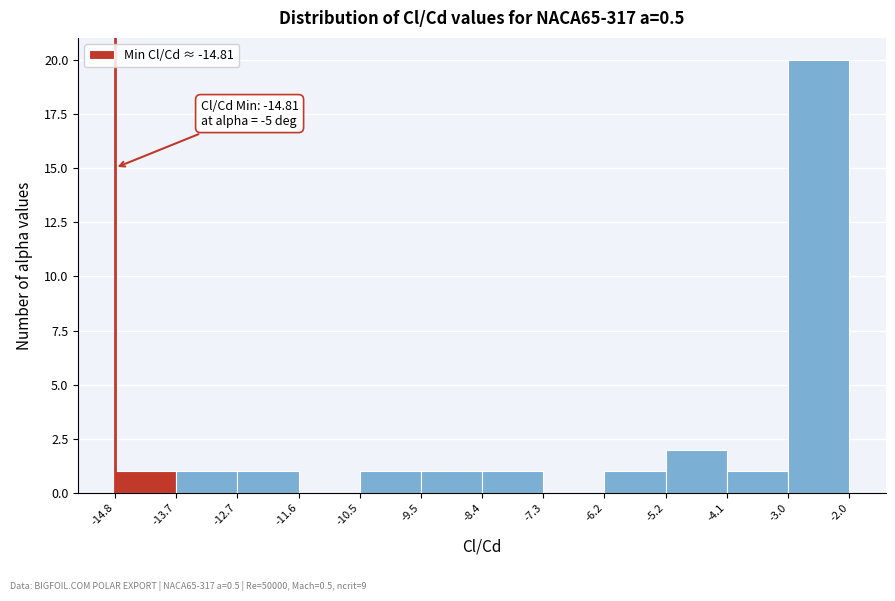

Which range on the x-axis has the tallest bar?

-3.0 to -2.0